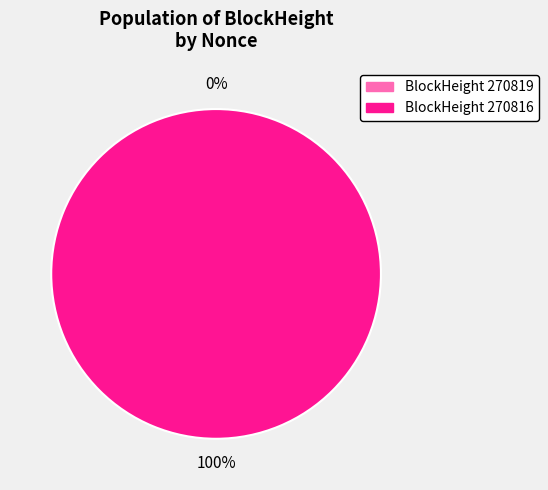

To the nearest percent, what is the difference between the 270816 and 270819 slice percentages?

100%